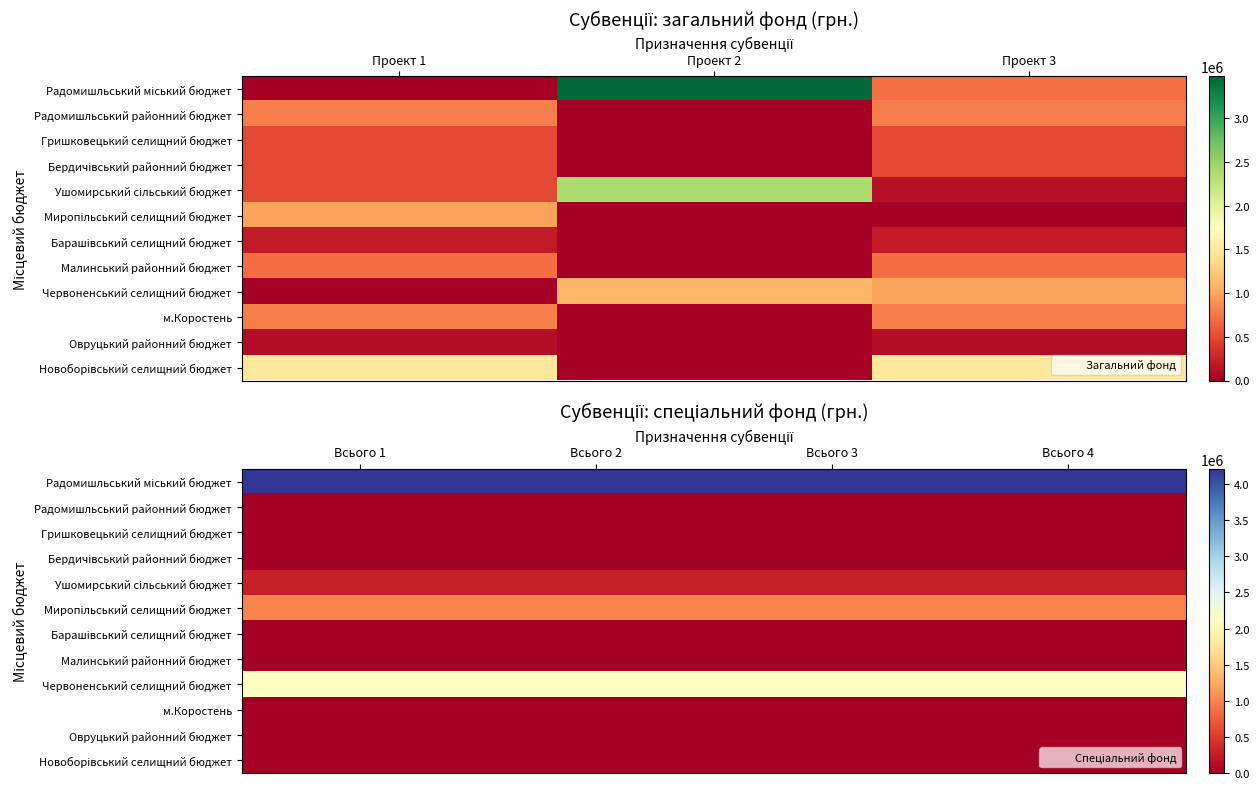

What is the greatest value displayed?

4210000